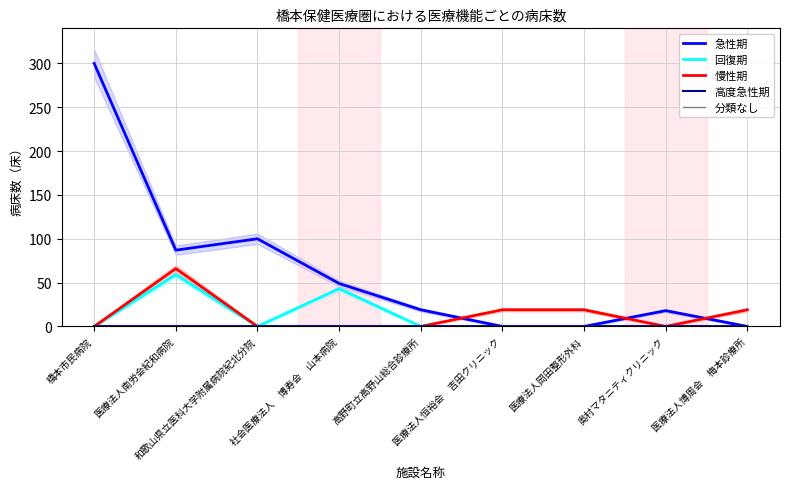

How many lines are shown in the chart?

5